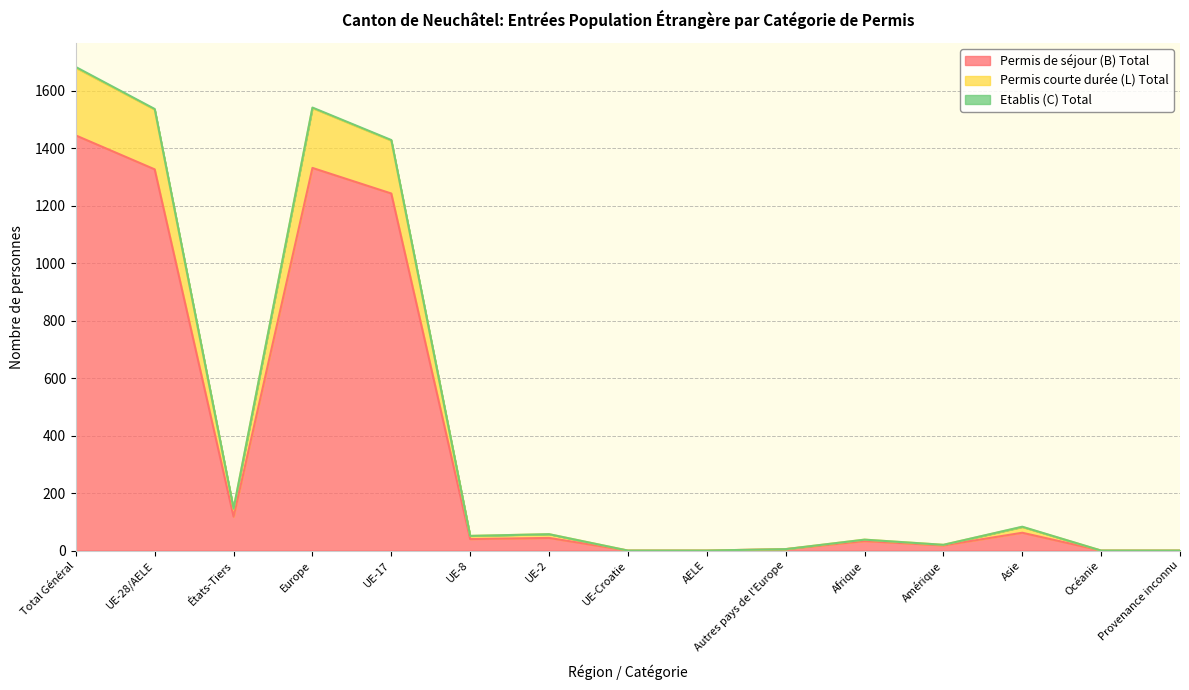

How many lines are shown in the chart?

3